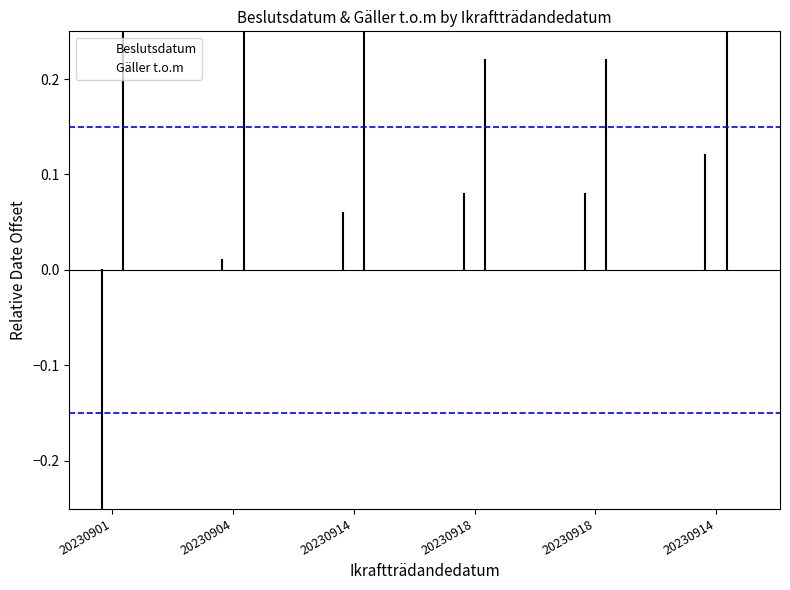

What is the average value of the Gäller t.o.m series?

0.5